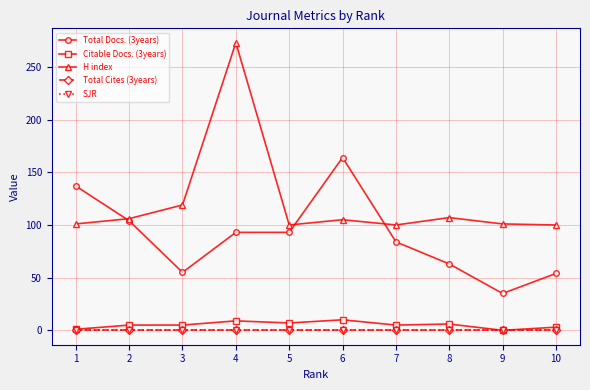

Does the chart have visible grid lines?

Yes